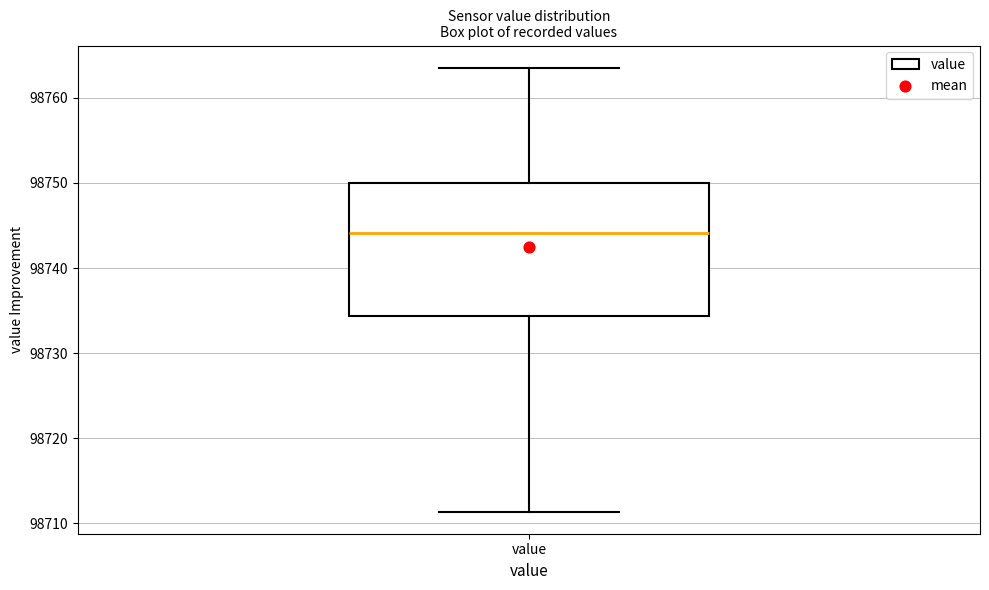

Transcribe this box plot: give where the median line is, the range the box spans, and where the two whiskers end, as read against the y-axis. The values are not printed on the chart, so give them approximately, as read against the axis.

median 98744, box 98734 to 98750, whiskers 98711 to 98764